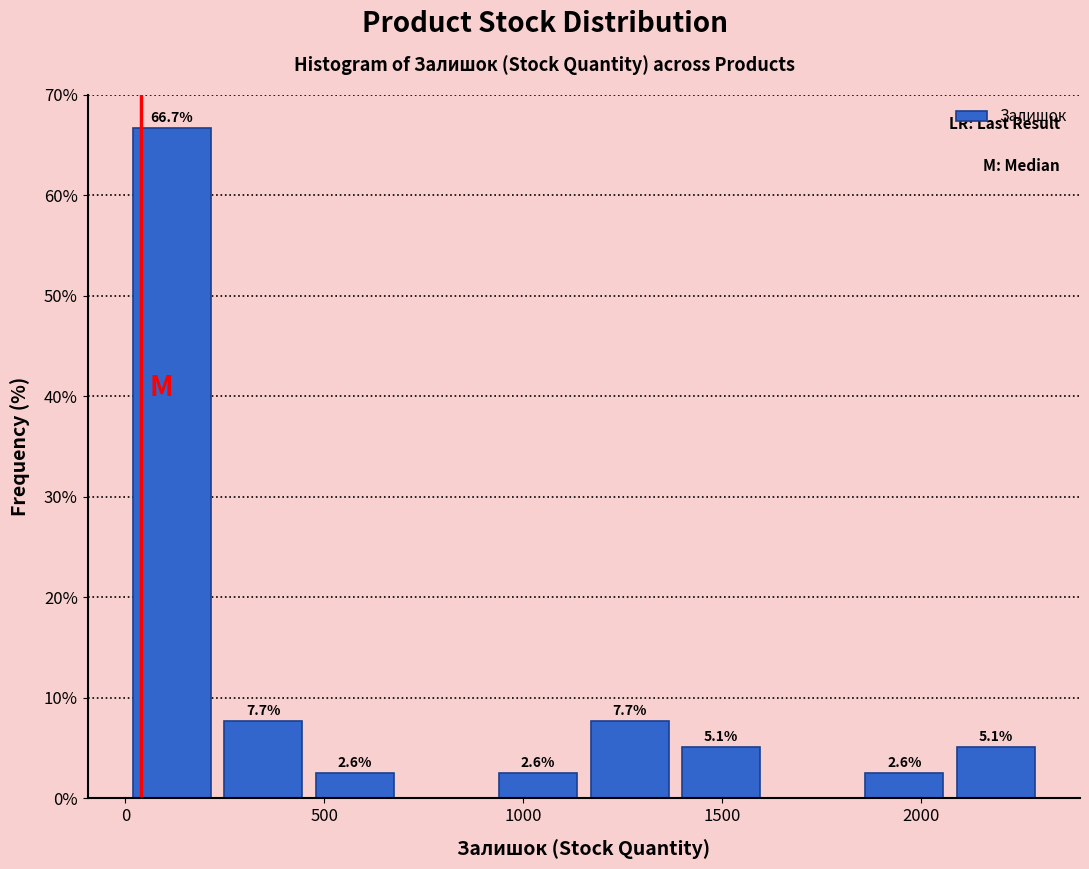

Which range on the x-axis has the tallest bar?

0 to 250